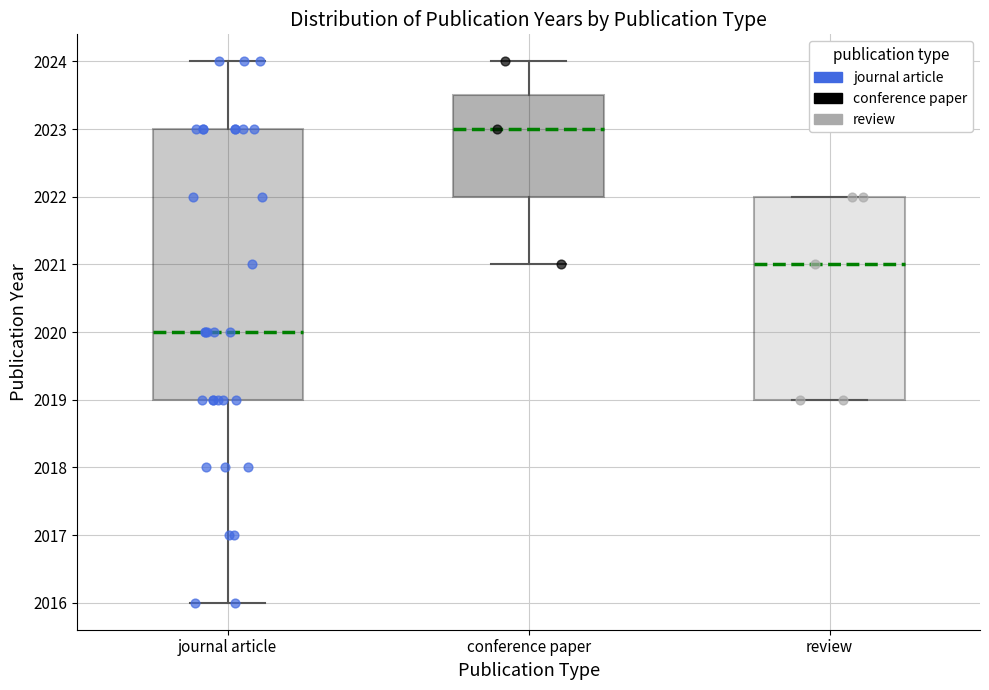

Comparing the boxes themselves (not the whiskers), which one is the tallest?

journal article